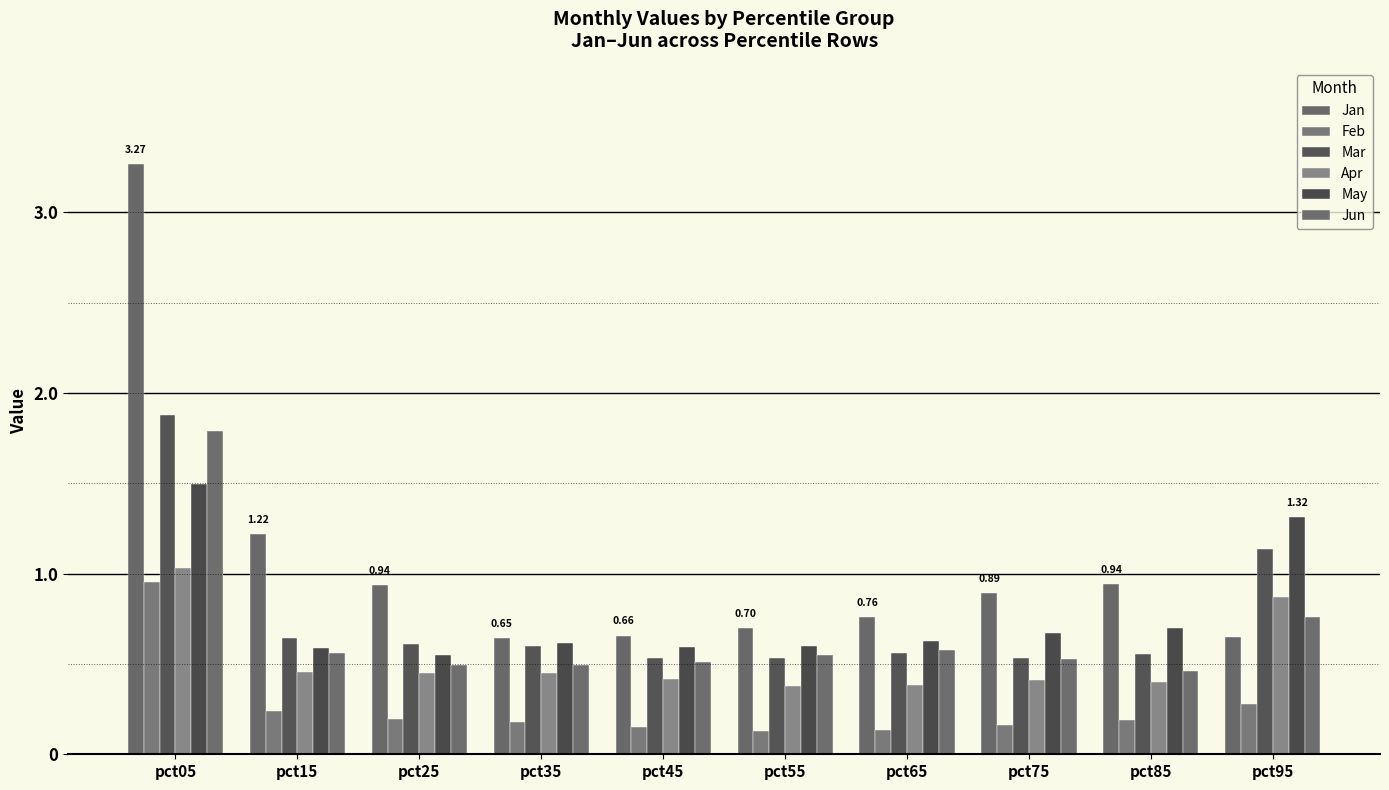

Reading left to right, what are all the values shown in this chart?

Jan: 3.3	1.2	0.9	0.6	0.7	0.7	0.8	0.9	0.9	0.6
Feb: 1.0	0.2	0.2	0.2	0.1	0.1	0.1	0.2	0.2	0.3
Mar: 1.9	0.6	0.6	0.6	0.5	0.5	0.6	0.5	0.6	1.1
Apr: 1.0	0.5	0.4	0.4	0.4	0.4	0.4	0.4	0.4	0.9
May: 1.5	0.6	0.6	0.6	0.6	0.6	0.6	0.7	0.7	1.3
Jun: 1.8	0.6	0.5	0.5	0.5	0.6	0.6	0.5	0.5	0.8